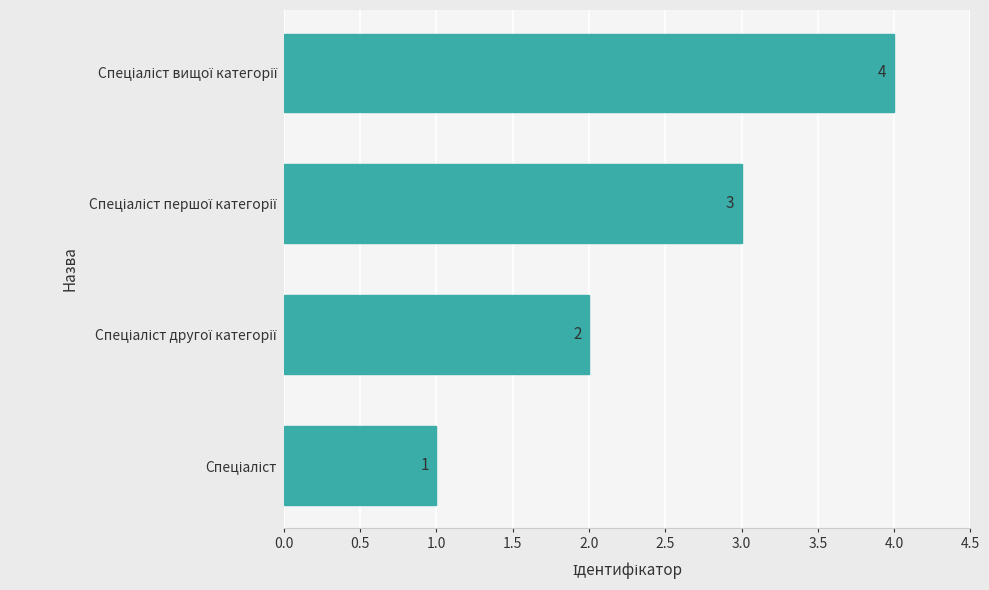

How many values are between 2 and 4?

3